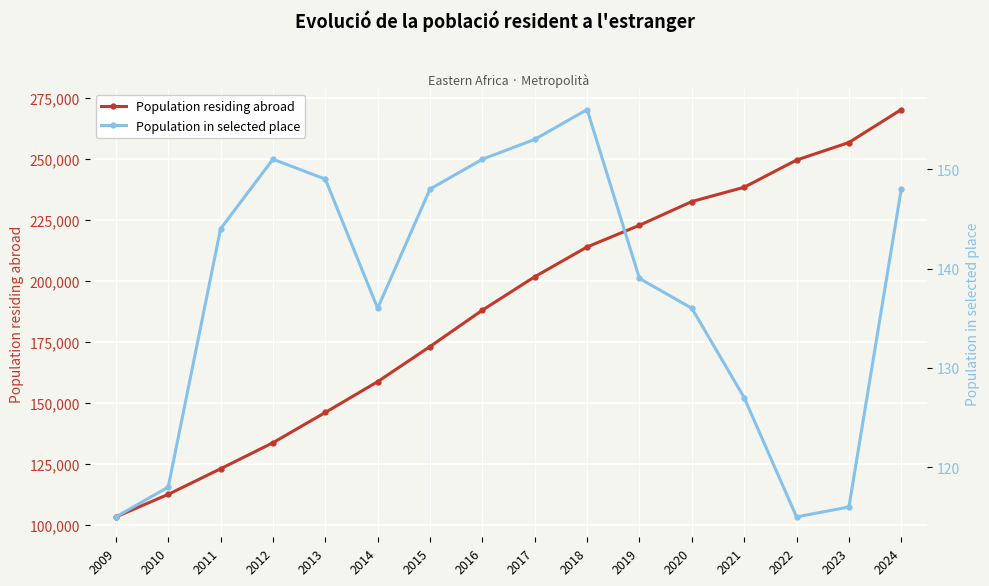

Is this an area chart (filled region under the line)?

No